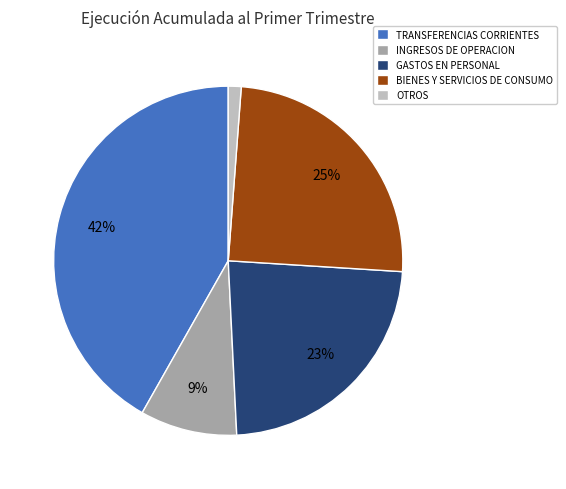

Combined, do BIENES Y SERVICIOS DE CONSUMO and TRANSFERENCIAS CORRIENTES account for over 50%?

Yes